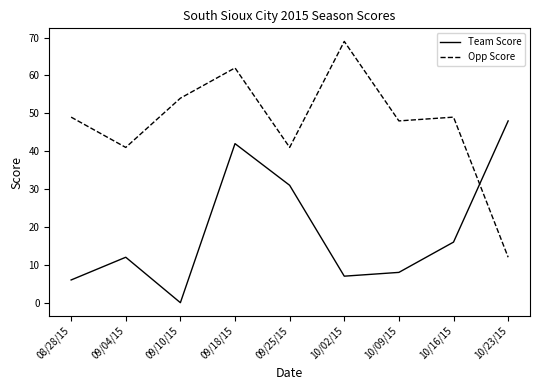

What is the sum of the Team Score values at 10/16/15 and 10/02/15?

23